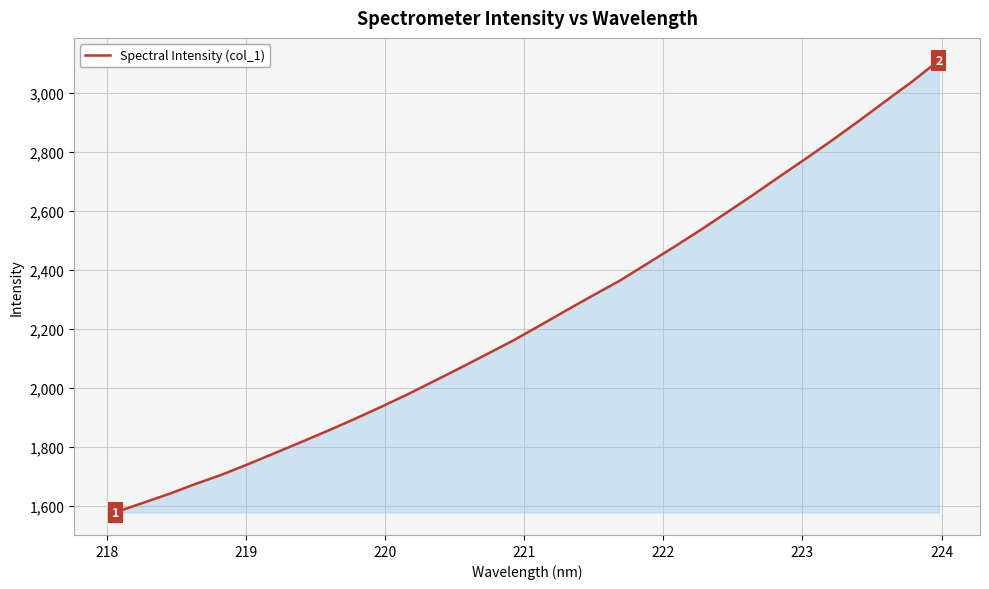

What is the difference between the maximum and minimum values?

1531.9